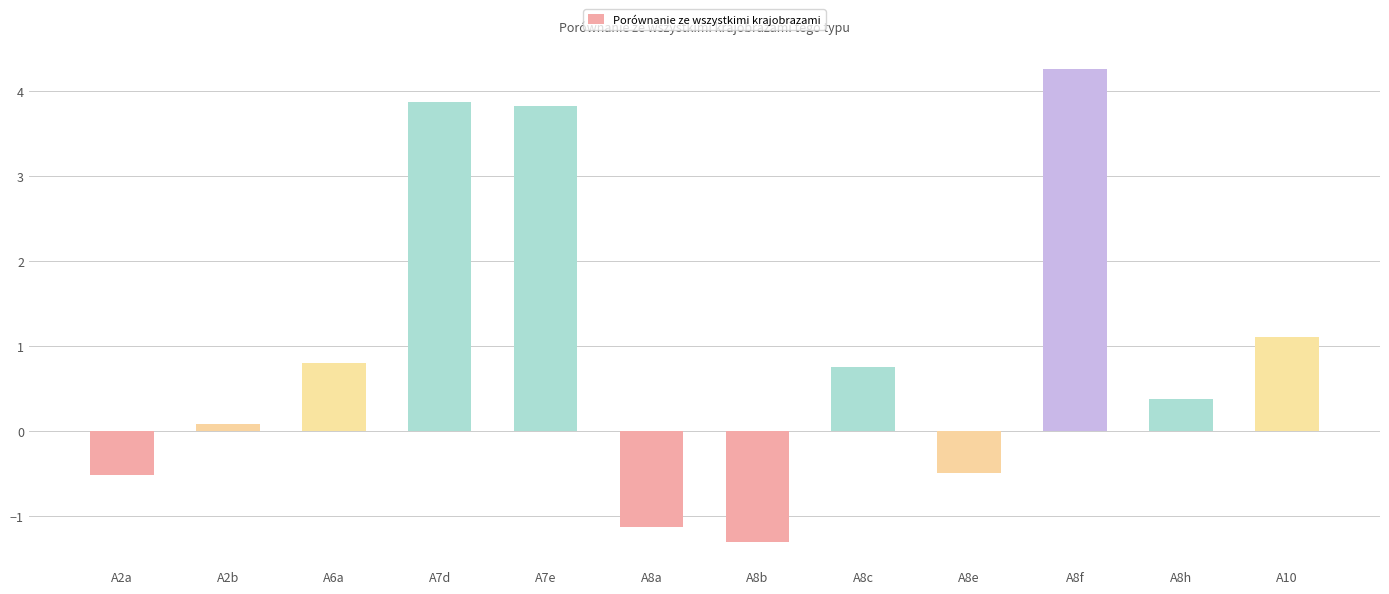

The chart shows a value of 0.4 at A8h. True or false?

True